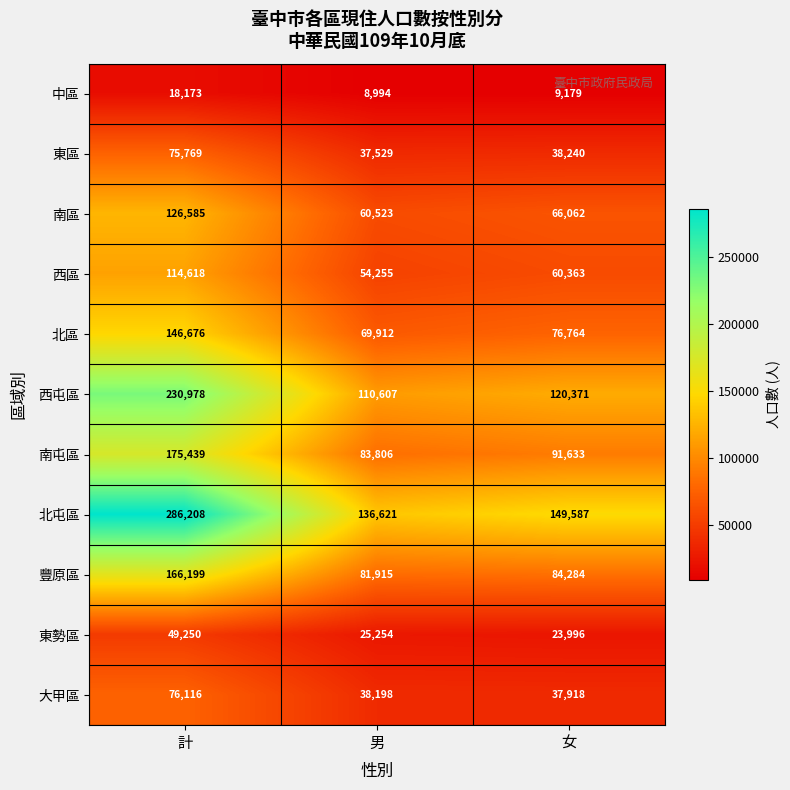

Which series has the widest spread of values?

北屯區